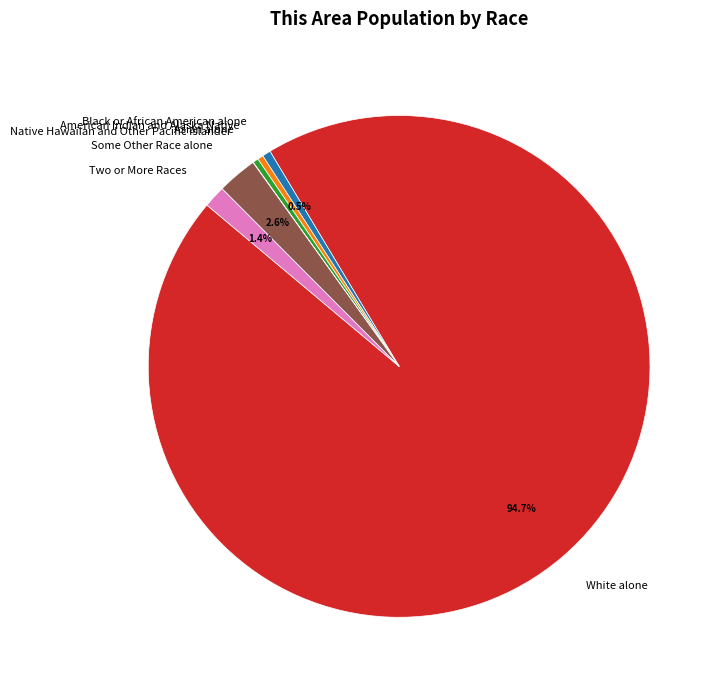

Is it true that Black or African American alone is 11% of the pie?

False